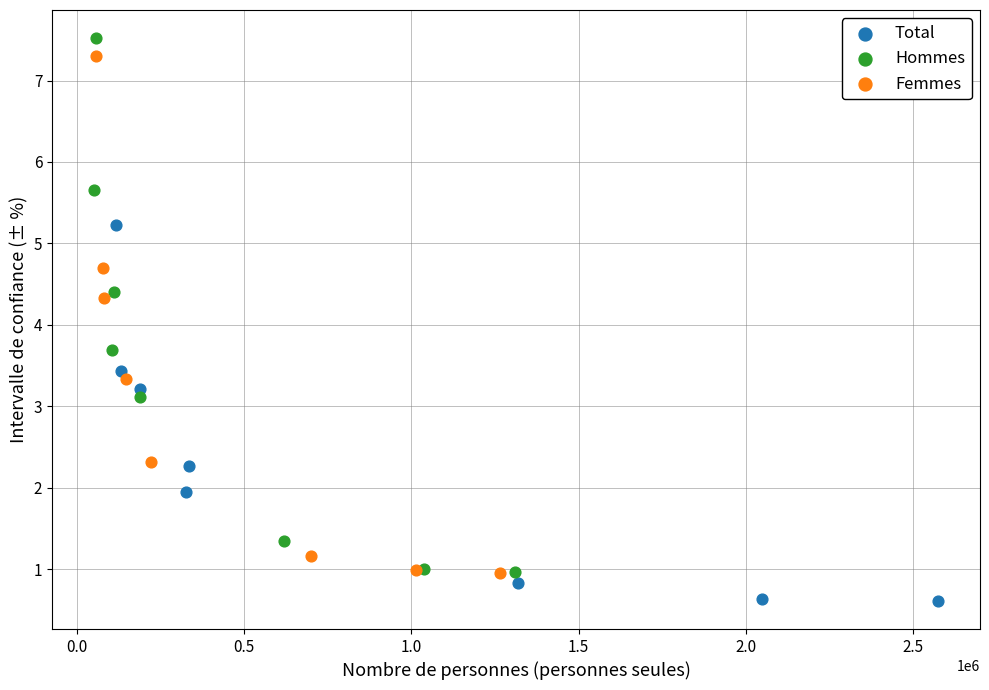

Which series reaches the minimum Y coordinate?

Total